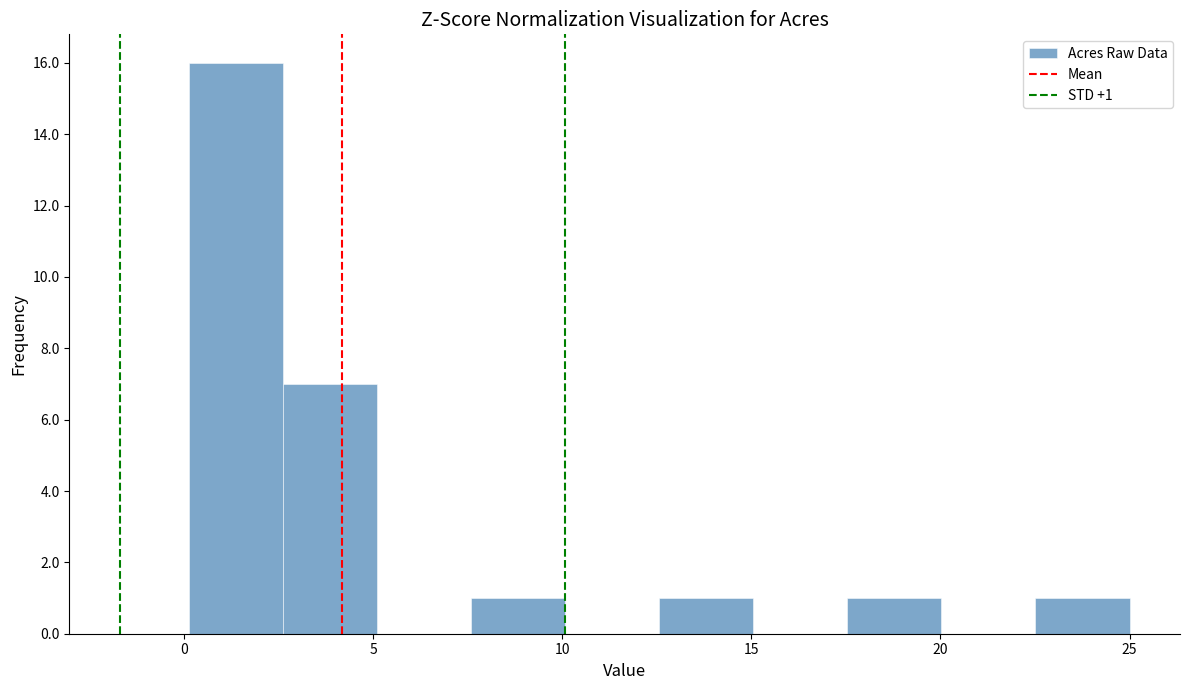

Which range on the x-axis has the tallest bar?

0.0 to 2.5